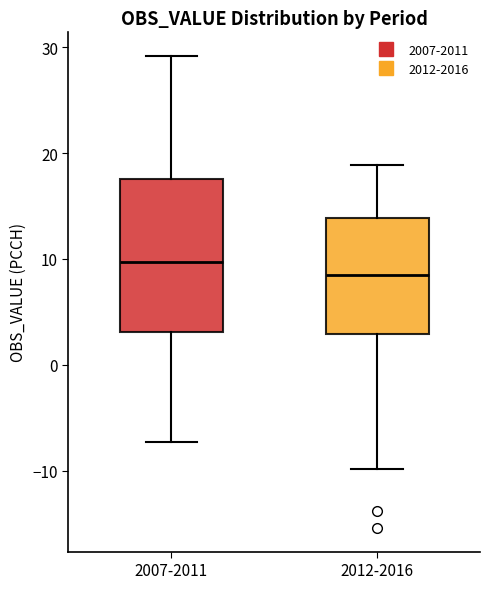

Comparing the boxes themselves (not the whiskers), which one is the tallest?

2007-2011